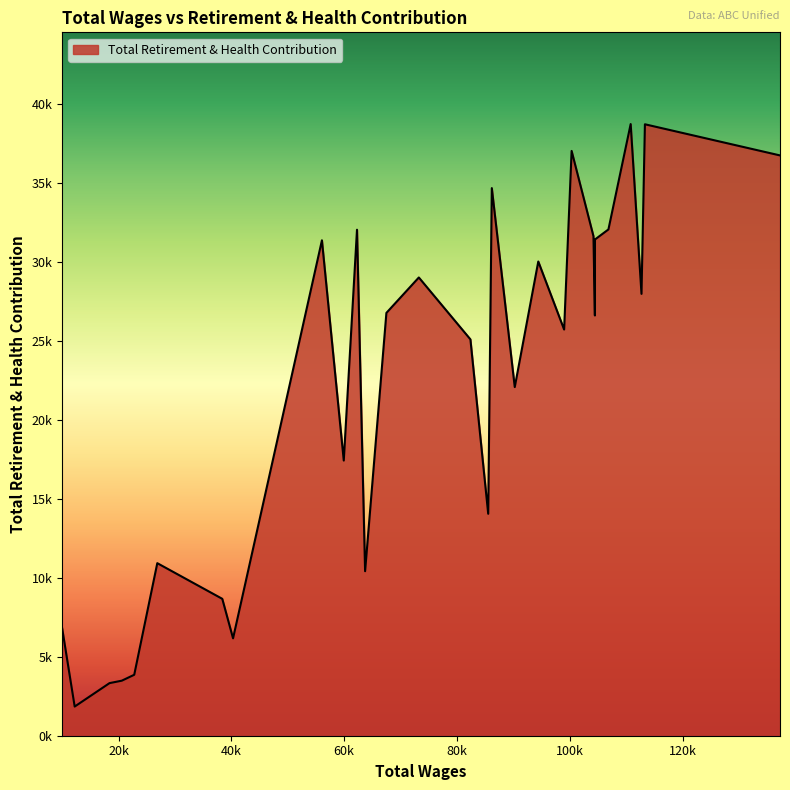

Does the chart display data point markers on the line(s)?

No